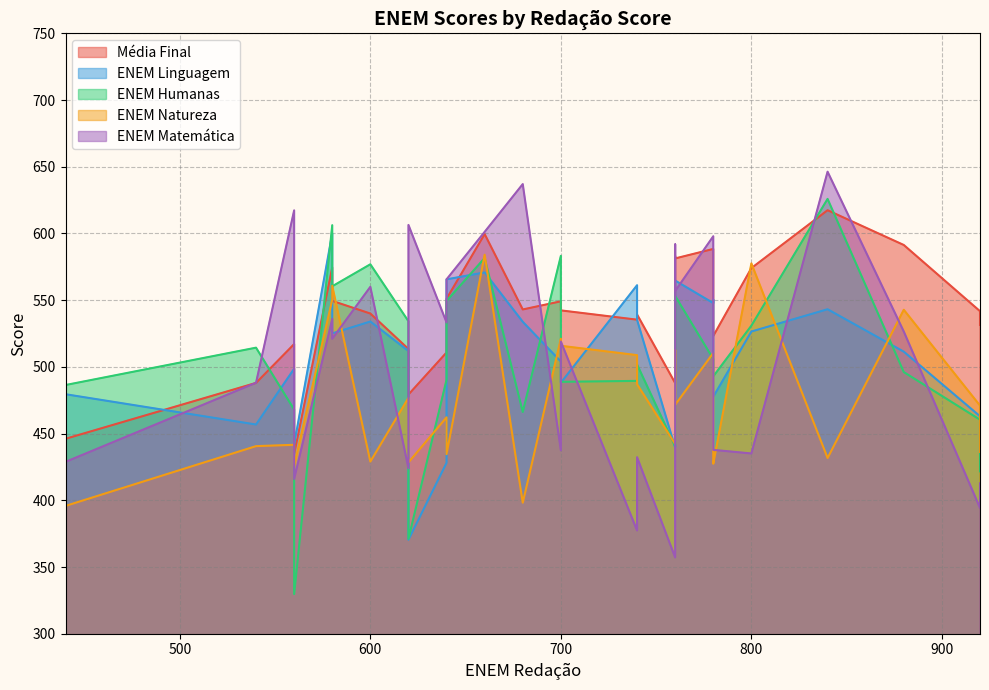

Rank the categories by Média Final value from highest to lowest.

840, 660, 880, 780, 760, 760, 580, 800, 780, 640, 580, 700, 680, 700, 920, 600, 740, 740, 920, 780, 560, 620, 640, 540, 760, 620, 440, 560